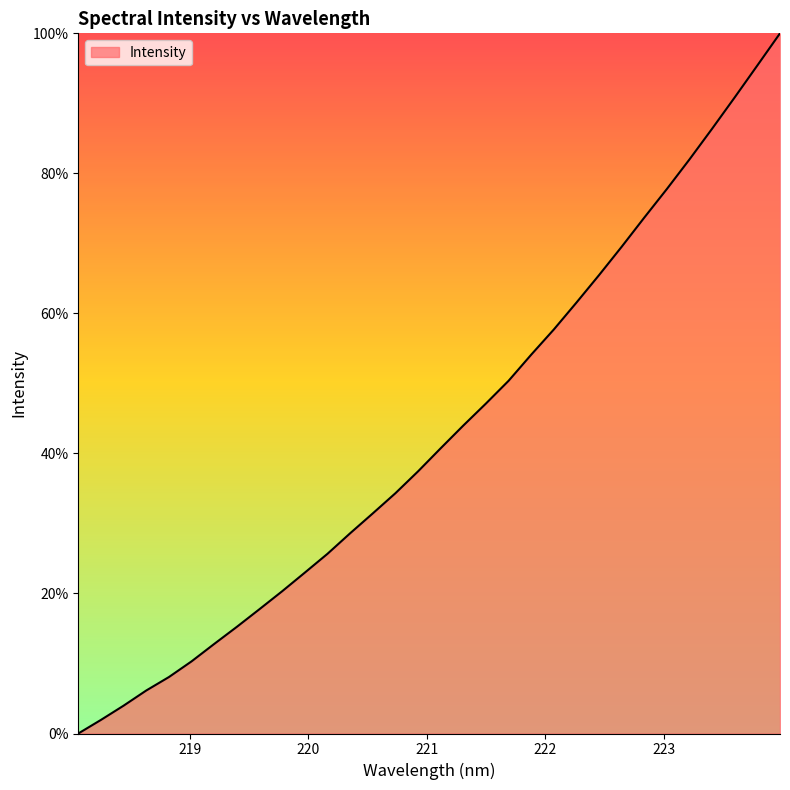

What is the maximum value shown in the chart?

100.0